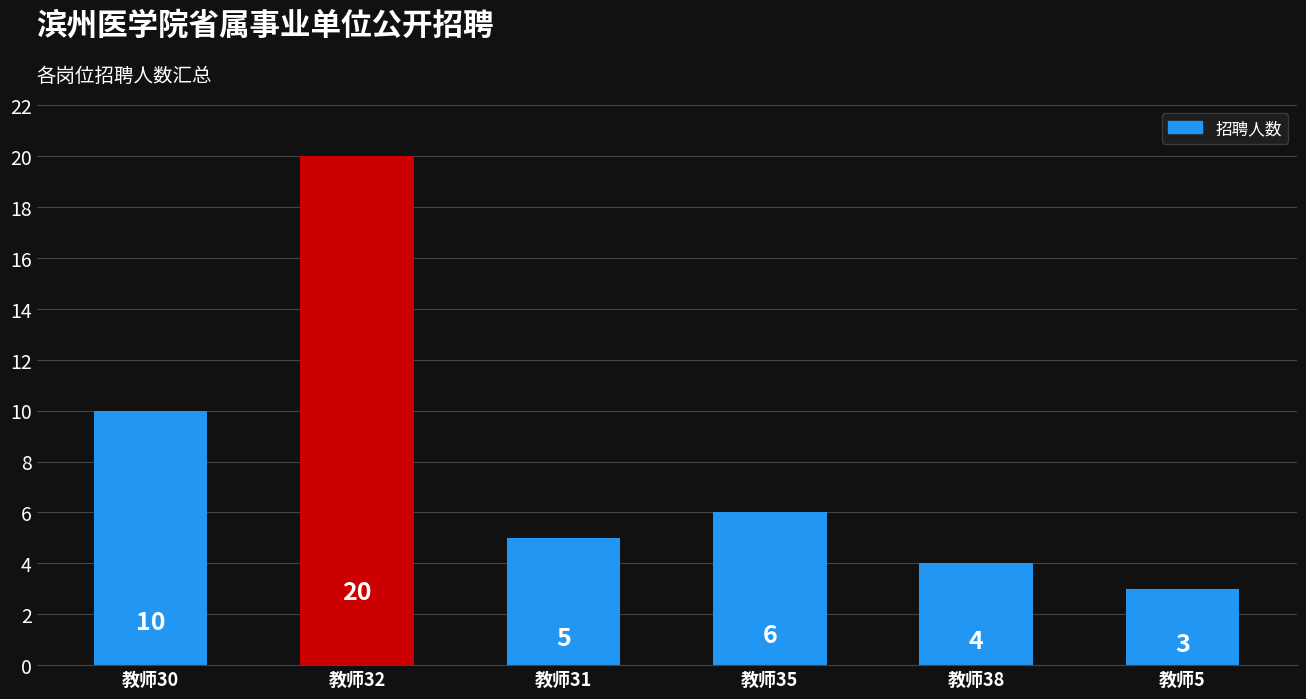

What is the sum of all values?

48